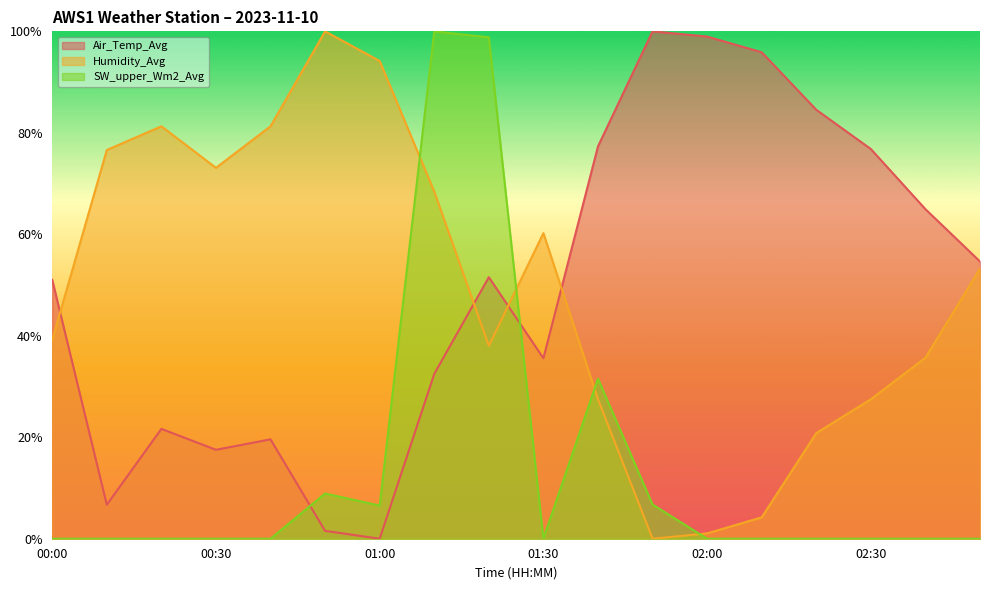

Which series ends up on top after the final intersection of Humidity_Avg and Air_Temp_Avg?

Air_Temp_Avg